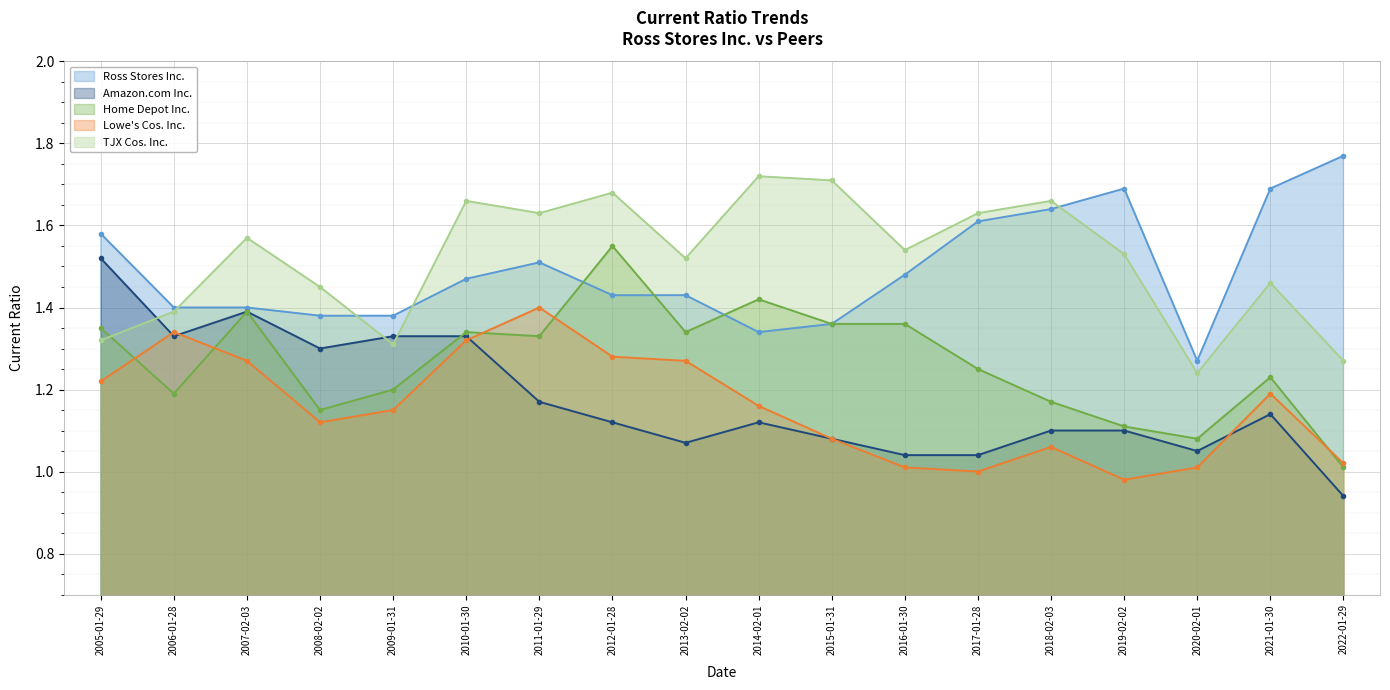

Which series has the largest range (max minus min)?

Amazon.com Inc.